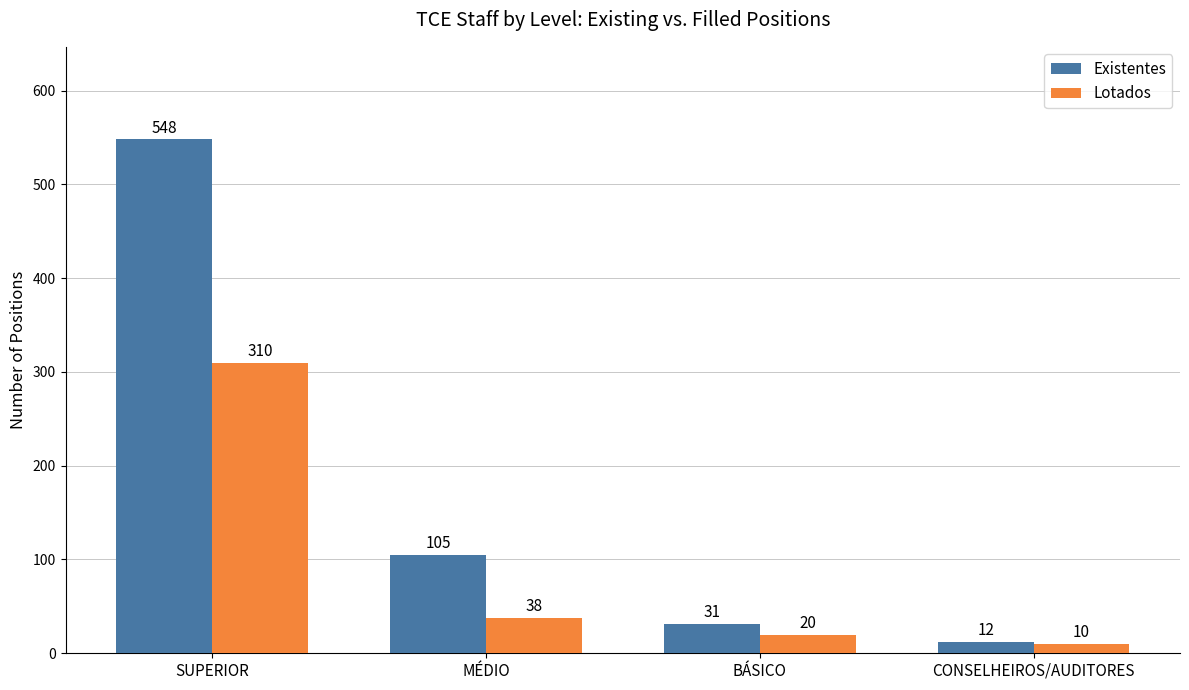

Which series has the largest range (max minus min)?

Existentes